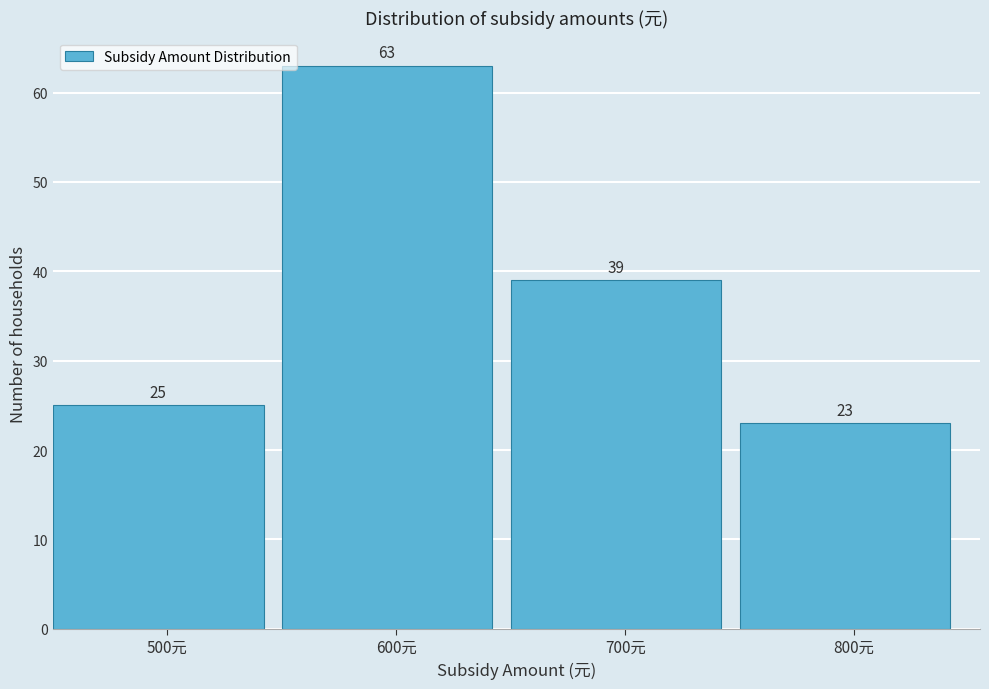

Which range on the x-axis has the tallest bar?

550 to 650